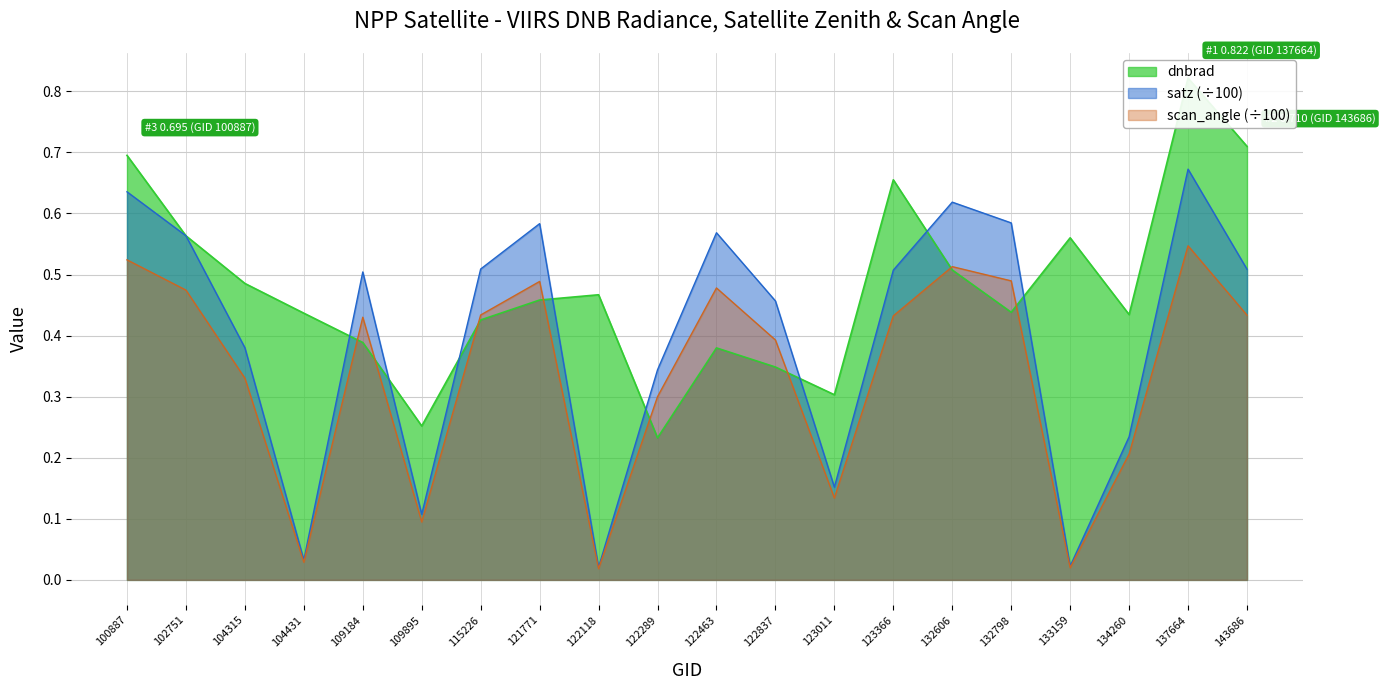

How many lines are shown in the chart?

3